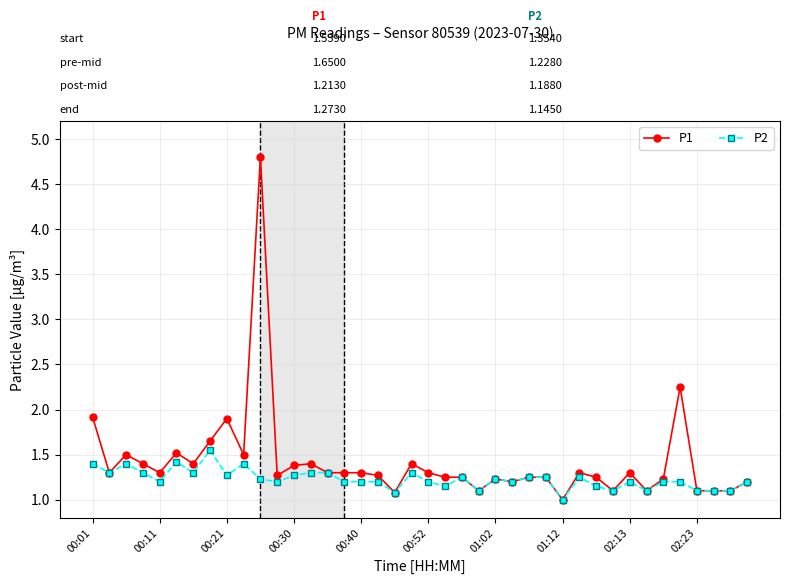

How many data points in P1 are above 1?

39